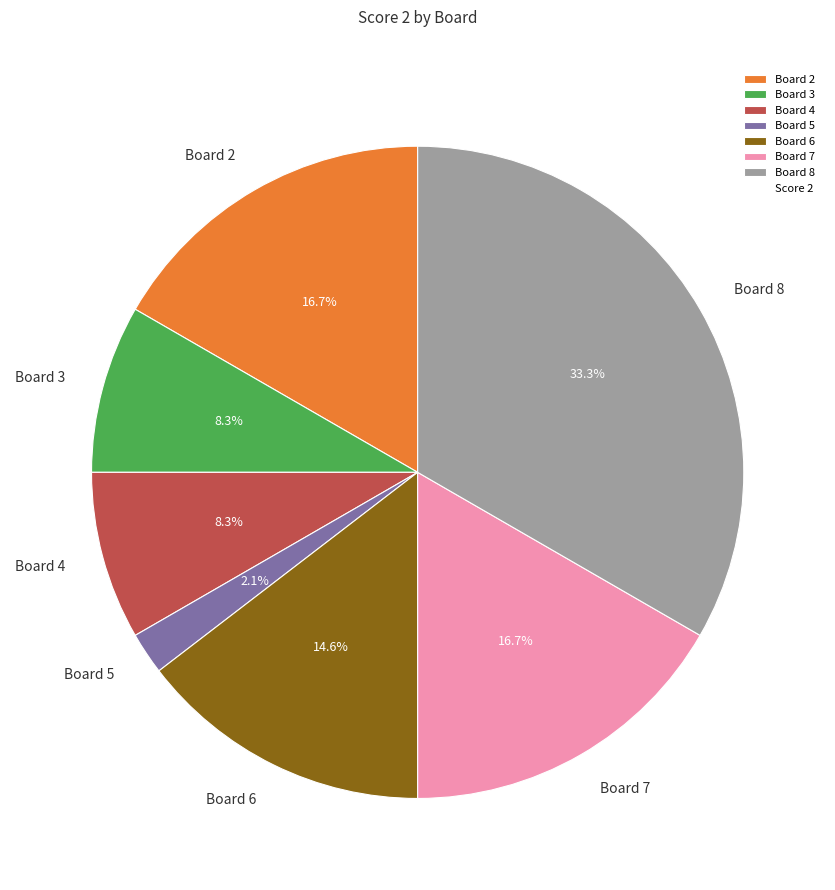

Does Board 6 represent more than half of the total?

No